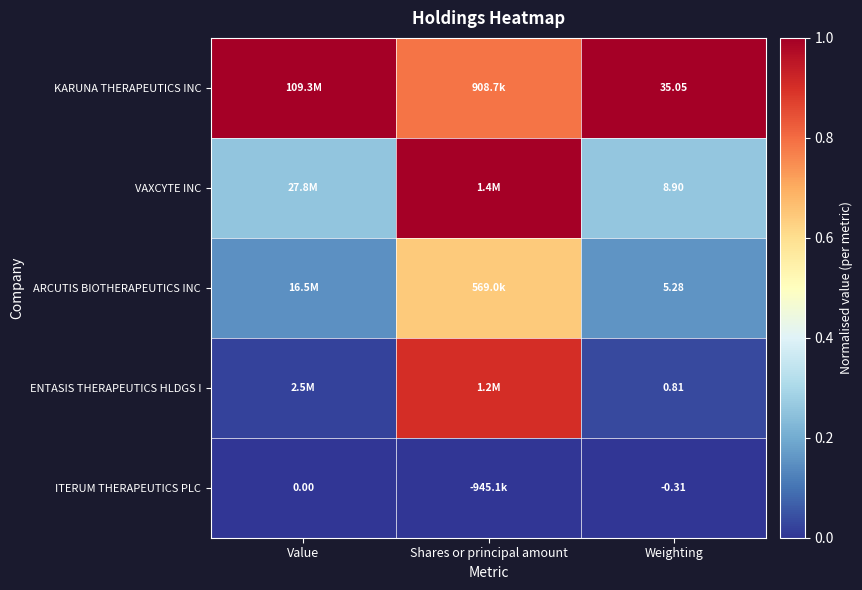

At Weighting, list the series in order from largest to smallest.

KARUNA THERAPEUTICS INC, VAXCYTE INC, ARCUTIS BIOTHERAPEUTICS INC, ENTASIS THERAPEUTICS HLDGS I, ITERUM THERAPEUTICS PLC